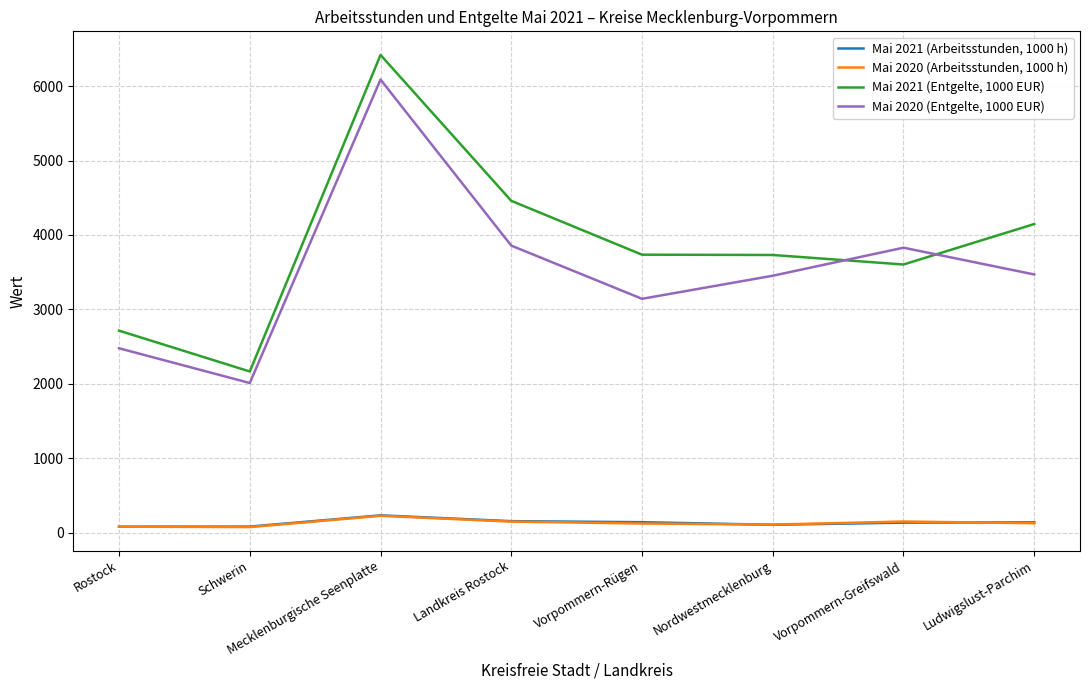

Is it true that Mai 2020 (Entgelte, 1000 EUR) equals 5459 at Ludwigslust-Parchim?

False